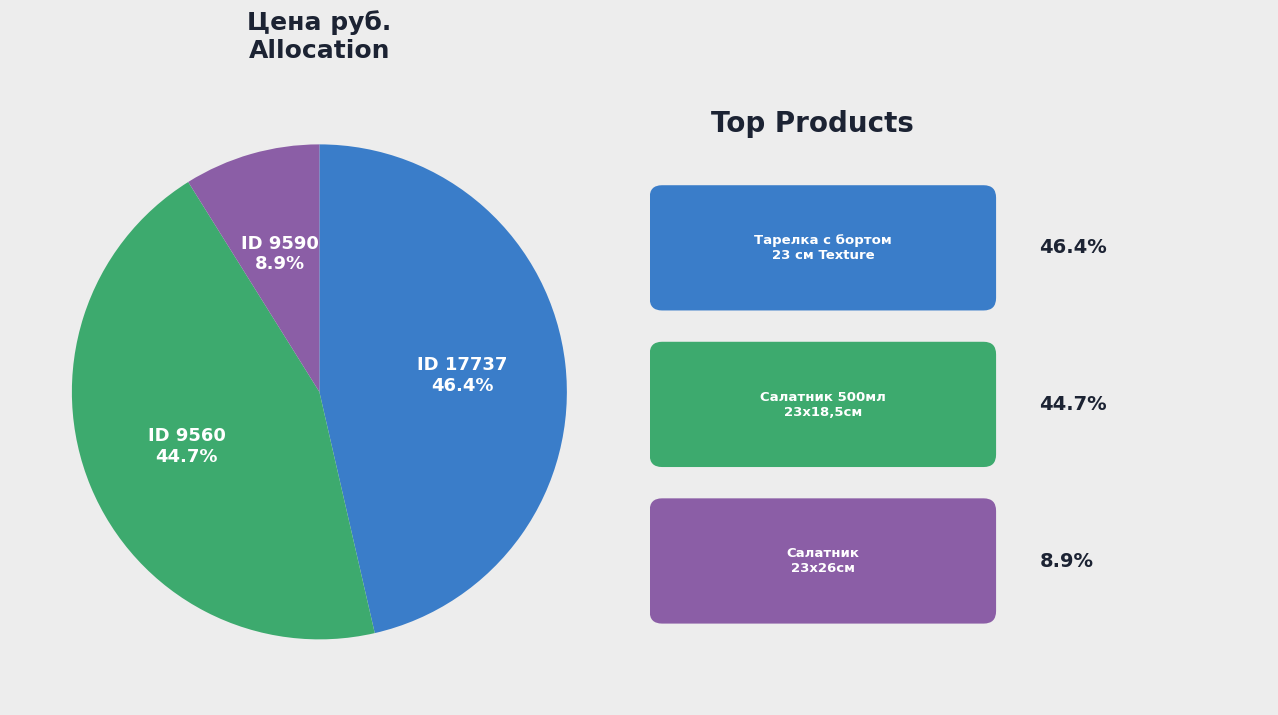

To the nearest percent, what is the difference between the largest and smallest slice percentages?

38%